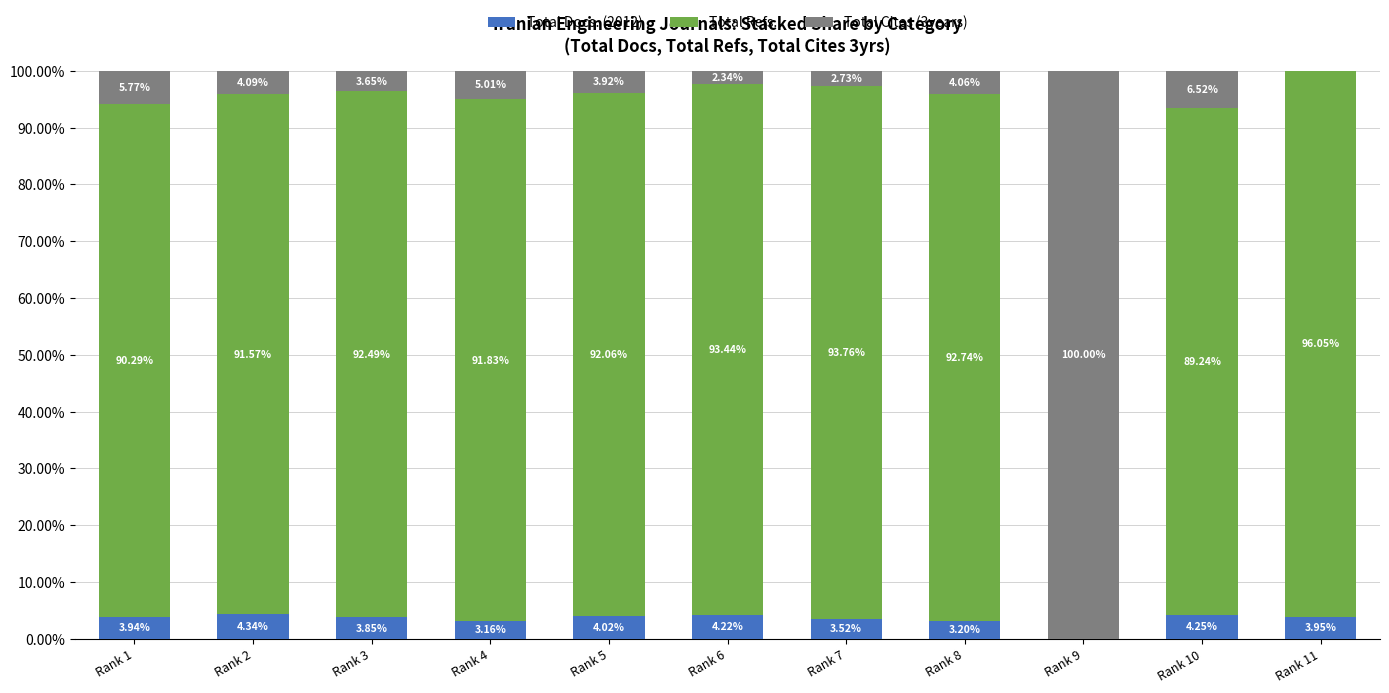

What is the total value across all series at Rank 10?

100.0